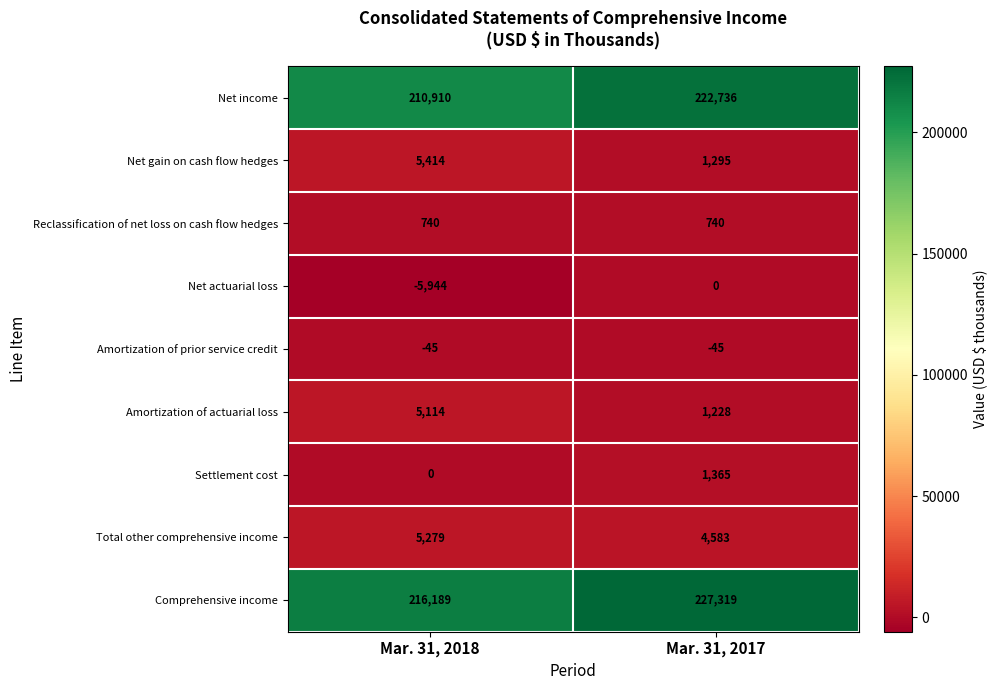

List the series in order of their peak value, lowest first.

Amortization of prior service credit, Net actuarial loss, Reclassification of net loss on cash flow hedges, Settlement cost, Amortization of actuarial loss, Total other comprehensive income, Net gain on cash flow hedges, Net income, Comprehensive income